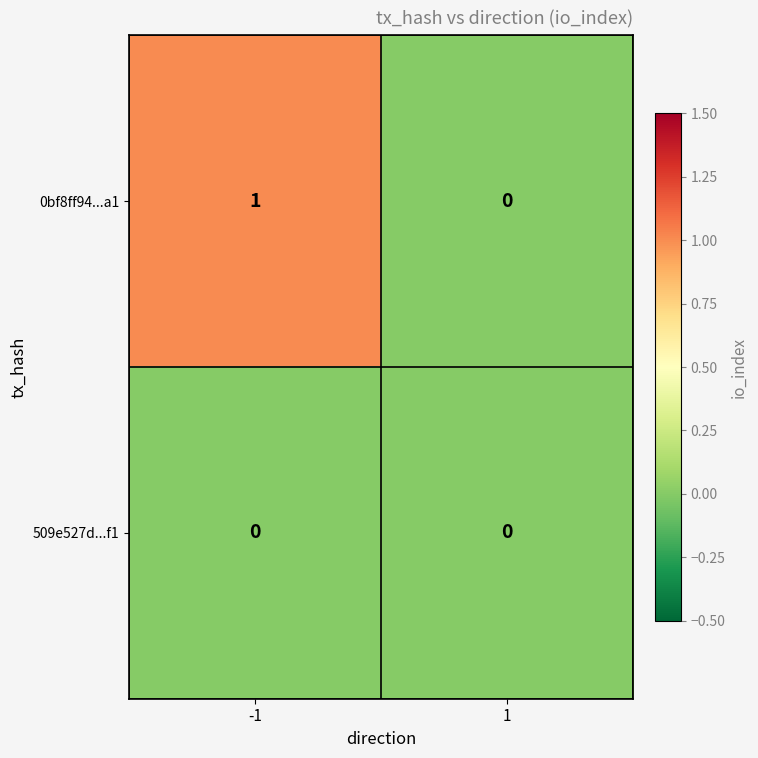

At which category is the sum across all series the highest?

-1